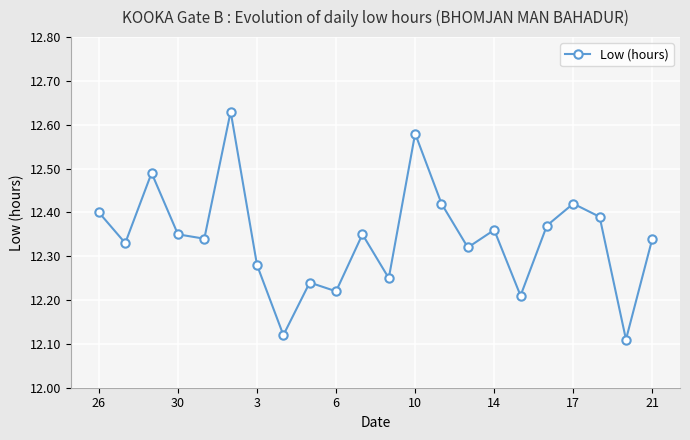

What is the sum of all values?

271.5